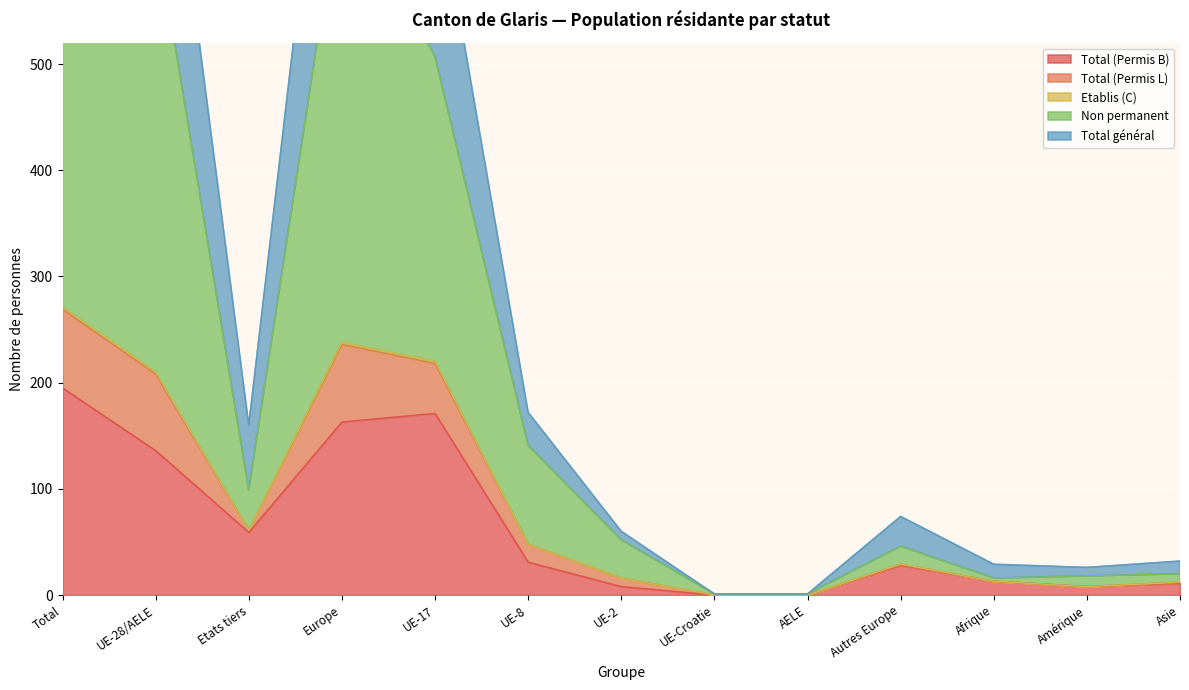

What is the total value across all series at UE-Croatie?

2